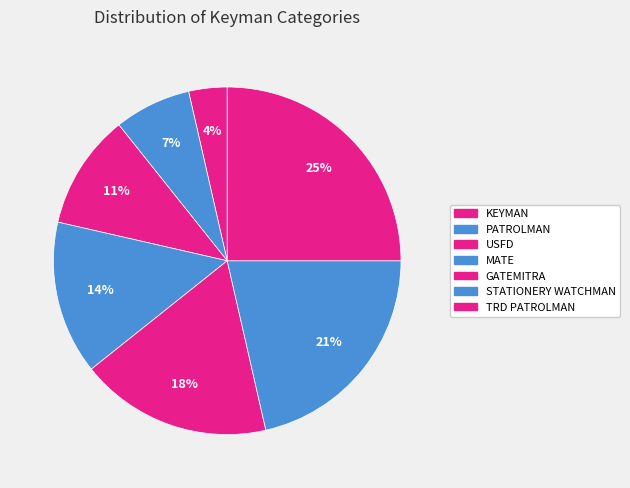

To the nearest percent, what portion does KEYMAN represent?

4%